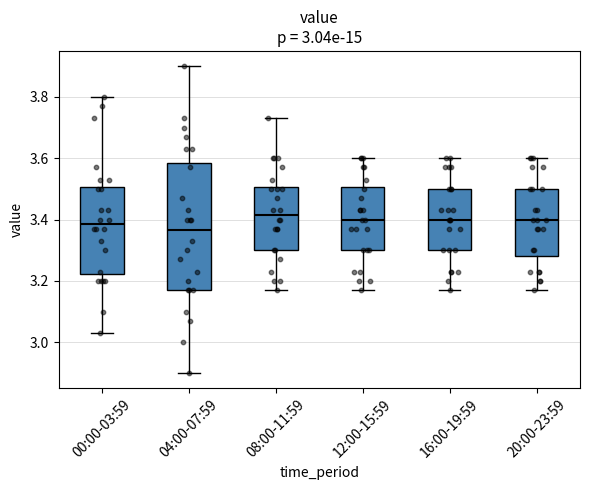

Comparing the boxes themselves (not the whiskers), which one is the tallest?

04:00-07:59